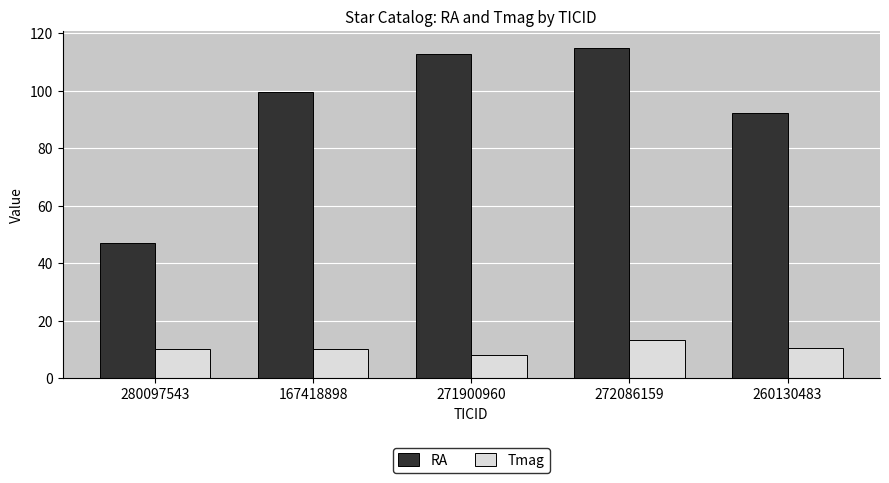

List the series in order of their overall mean, highest first.

RA, Tmag